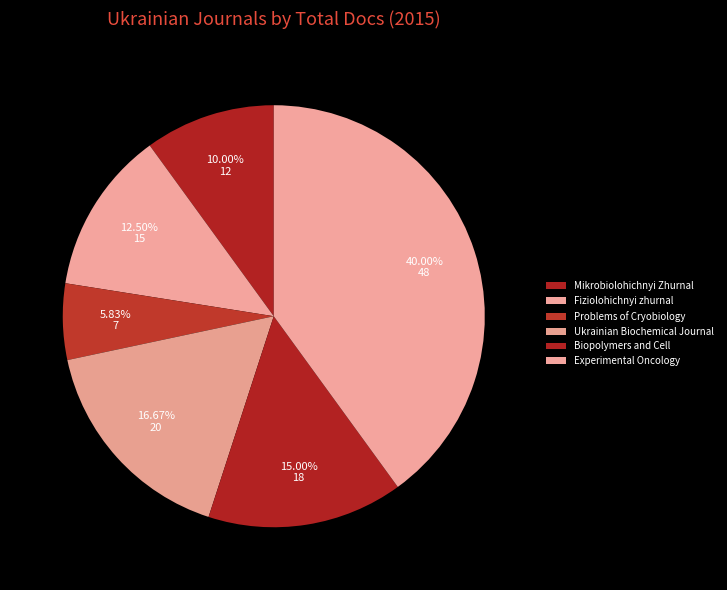

Does Biopolymers and Cell represent more than half of the total?

No